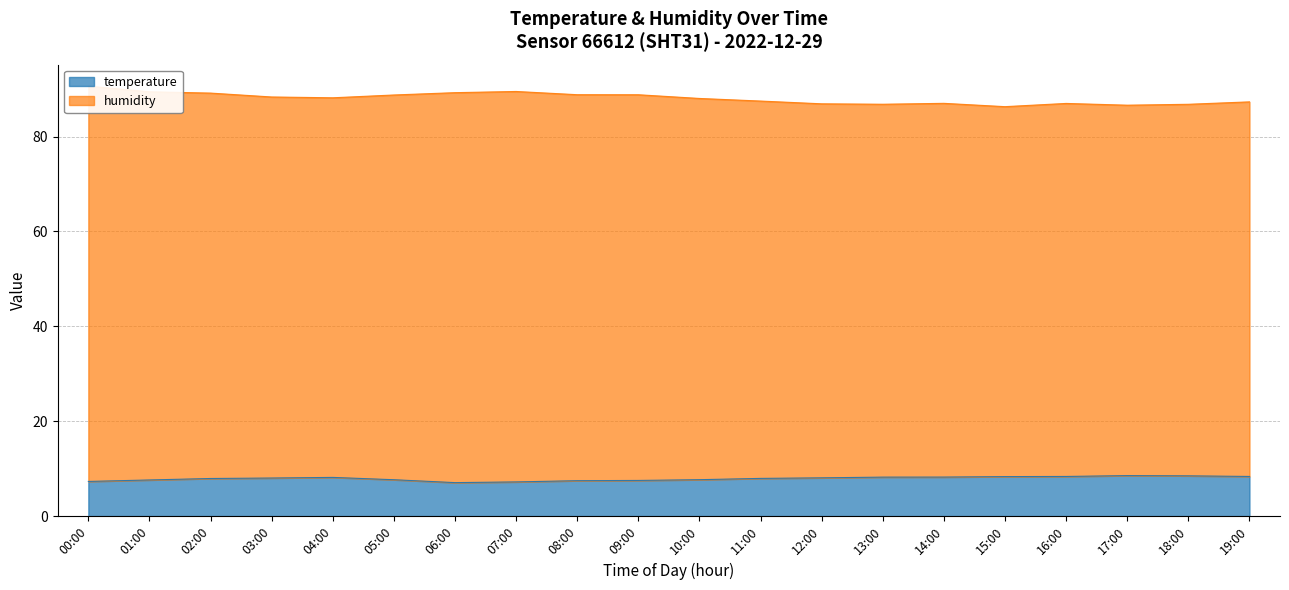

At which category does temperature reach its first local valley?

06:00